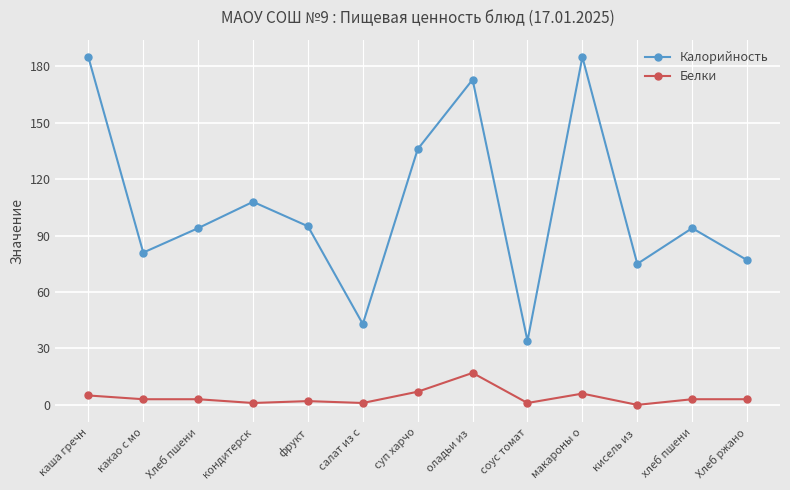

What is the value of the Белки point at the 12th from the left?

3